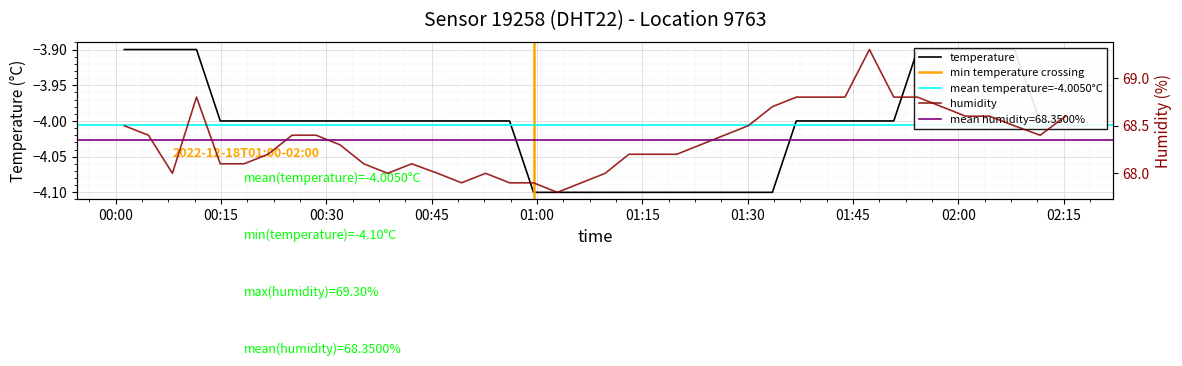

True or false: temperature and humidity cross at least once.

False